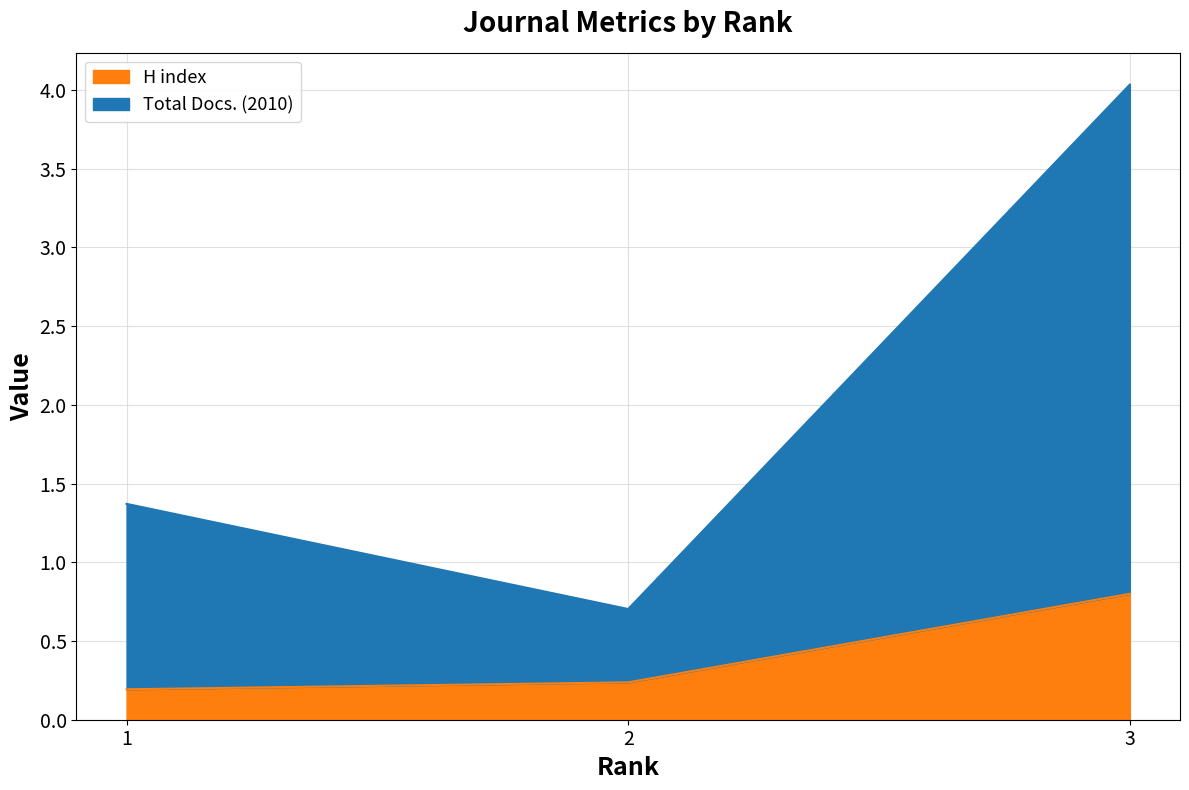

Between 1 and 2, which series saw the biggest shift?

Total Docs. (2010)